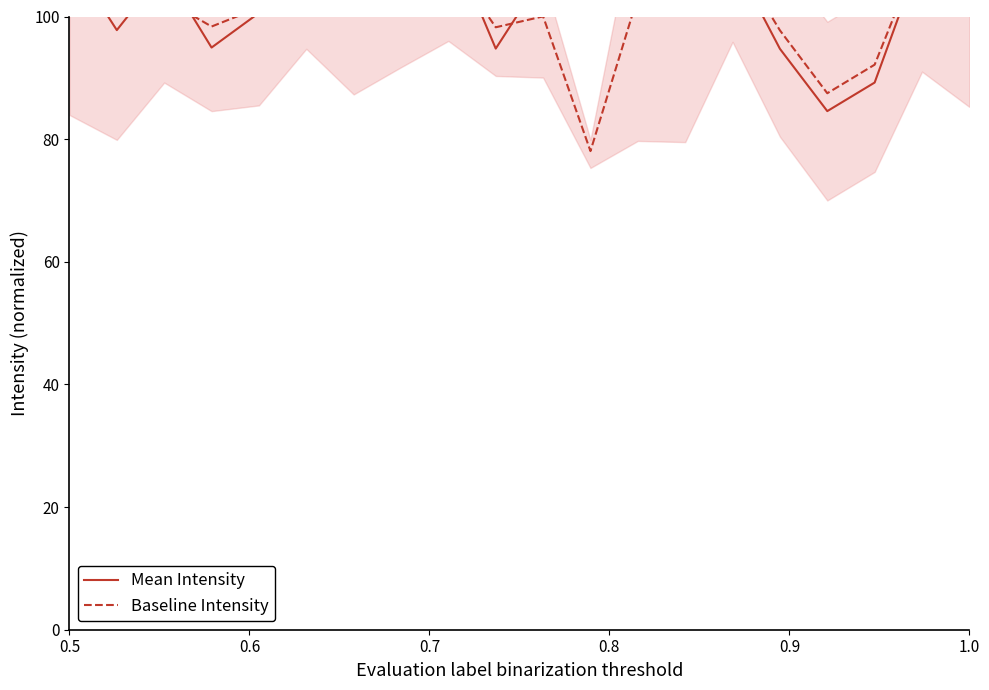

What is the sum of all Baseline Intensity values?

2038.4